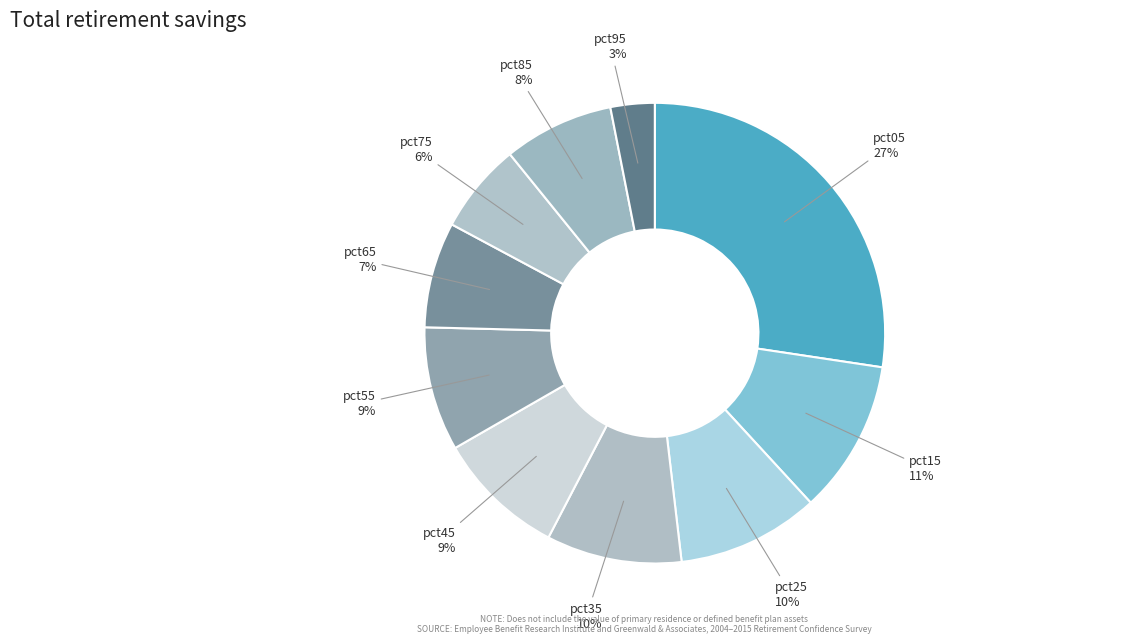

Count the number of slices in the pie.

10